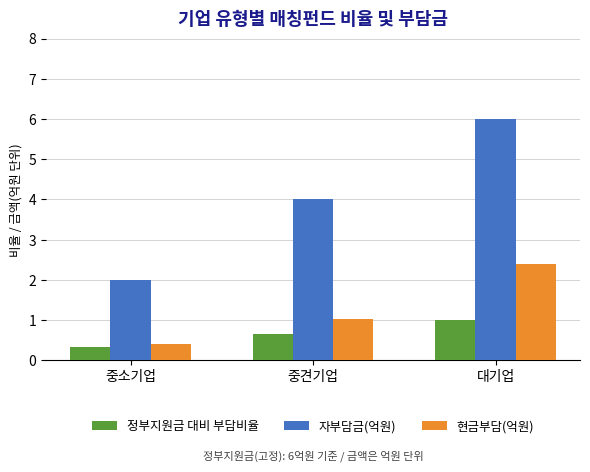

What is the sum of the 현금부담(억원) values at 중견기업 and 중소기업?

1.4